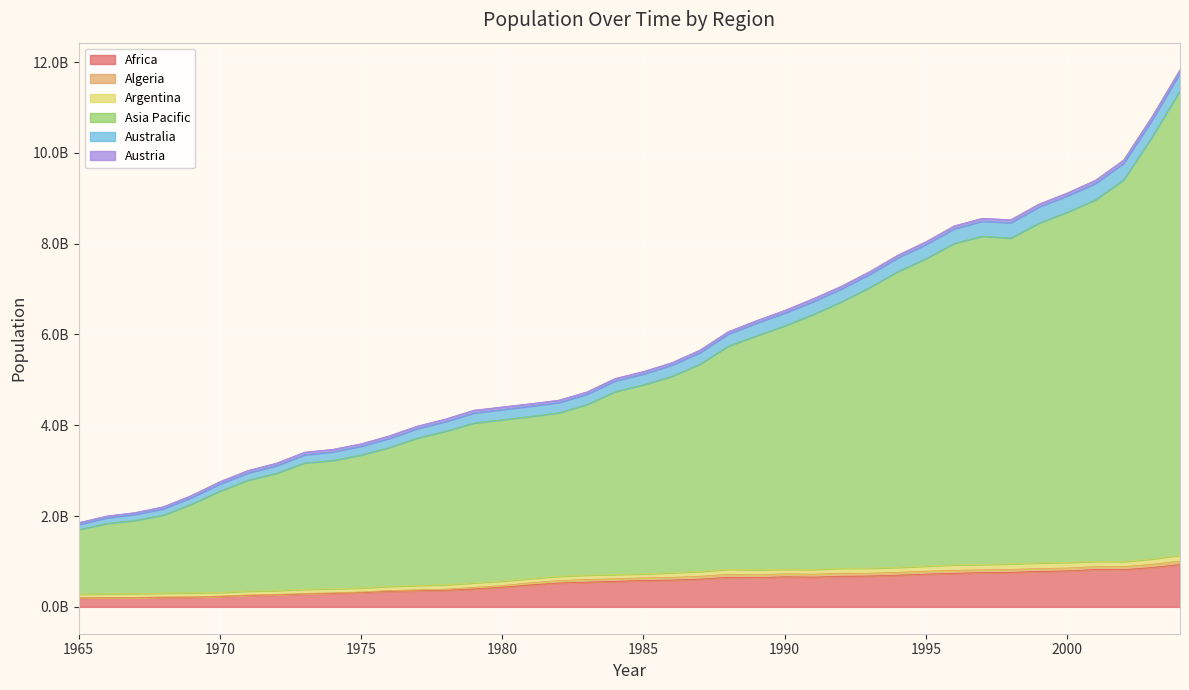

Is it true that Asia Pacific equals 8693298165 at 2000?

True